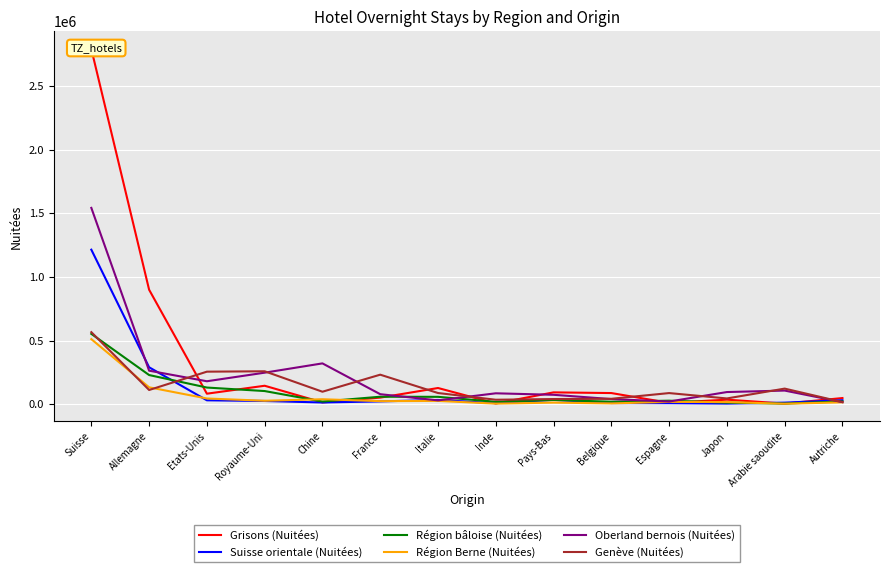

Rank the series at Allemagne from highest to lowest value.

Grisons (Nuitées), Suisse orientale (Nuitées), Oberland bernois (Nuitées), Région bâloise (Nuitées), Région Berne (Nuitées), Genève (Nuitées)